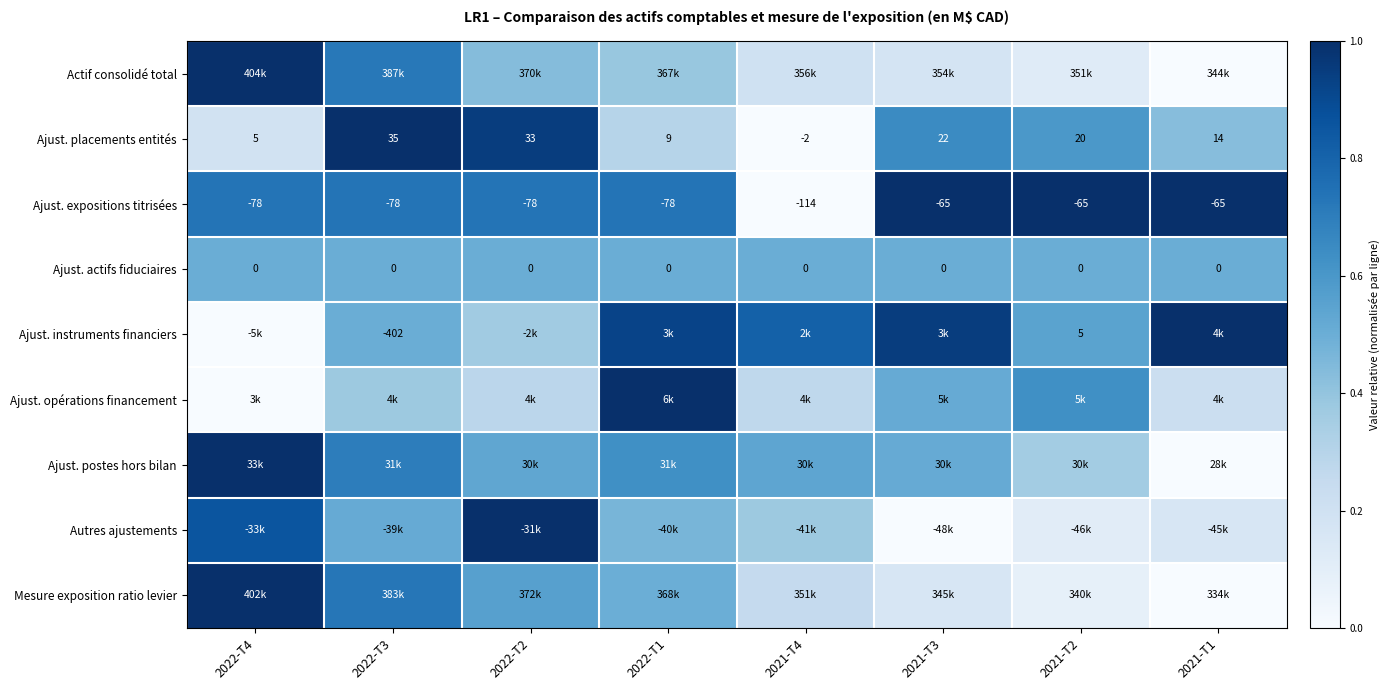

Is the value of Ajust. actifs fiduciaires at 2022-T1 greater than the value of Ajust. instruments financiers at 2022-T3?

Yes